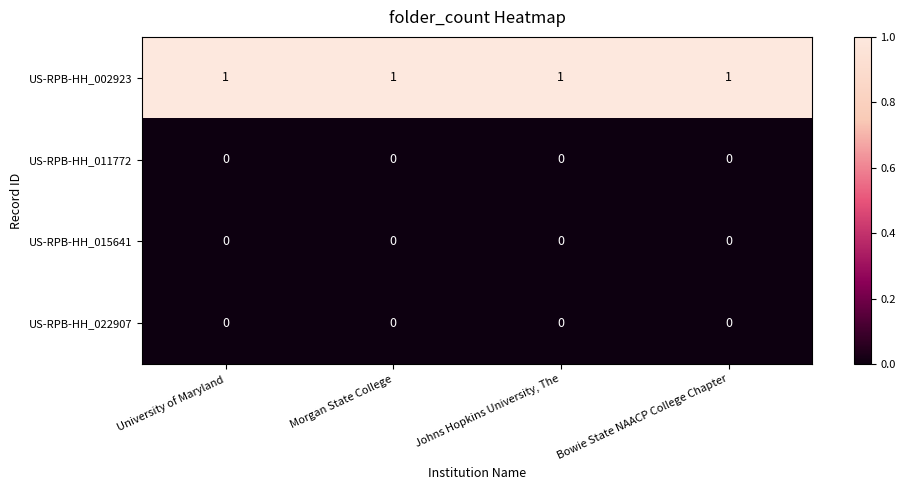

Which series has the largest total across all categories?

US-RPB-HH_002923